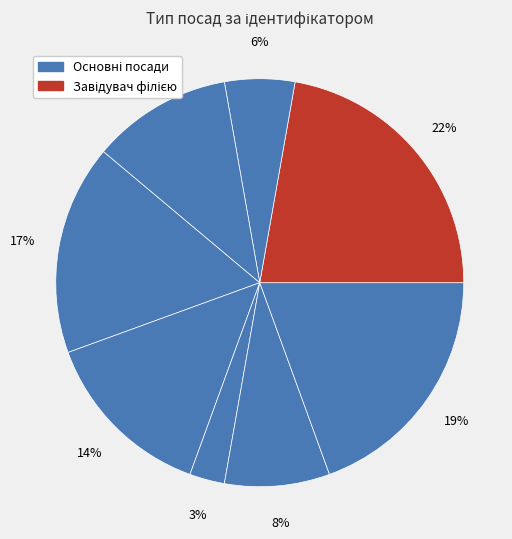

Count the number of slices in the pie.

8